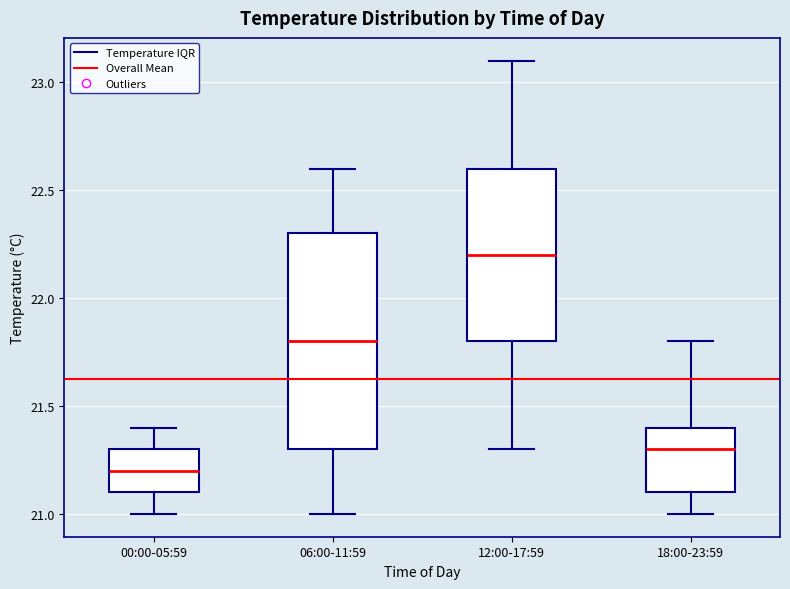

Reading left to right, transcribe this box plot: for each box, give where its median line is, the range the box spans, and where its two whiskers end, as read against the y-axis. The values are not printed on the chart, so give them approximately, as read against the axis.

00:00-05:59: median 21.2, box 21.1 to 21.3, whiskers 21.0 to 21.4
06:00-11:59: median 21.8, box 21.3 to 22.3, whiskers 21.0 to 22.6
12:00-17:59: median 22.2, box 21.8 to 22.6, whiskers 21.3 to 23.1
18:00-23:59: median 21.3, box 21.1 to 21.4, whiskers 21.0 to 21.8